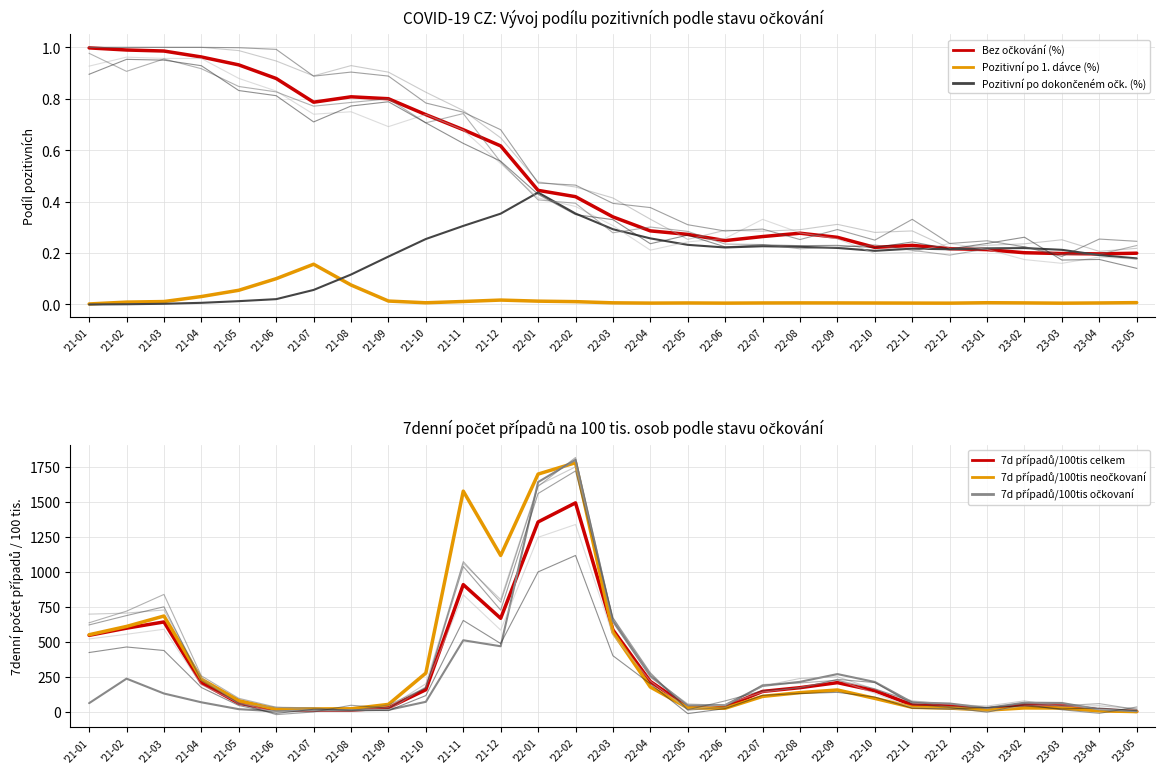

What value does the Bez očkování (%) series have at '21-01?

1.0